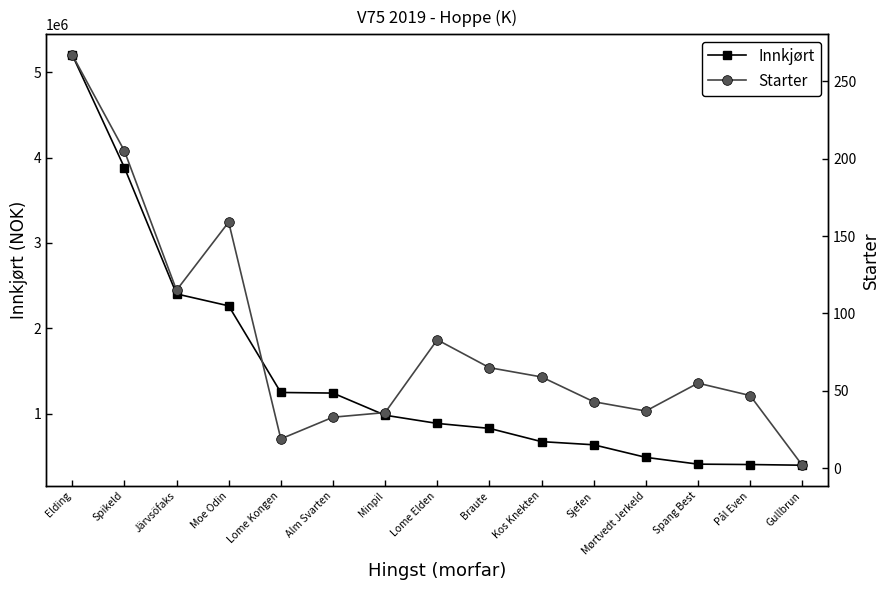

What is the label of the 10th point from the left?

Kos Knekten